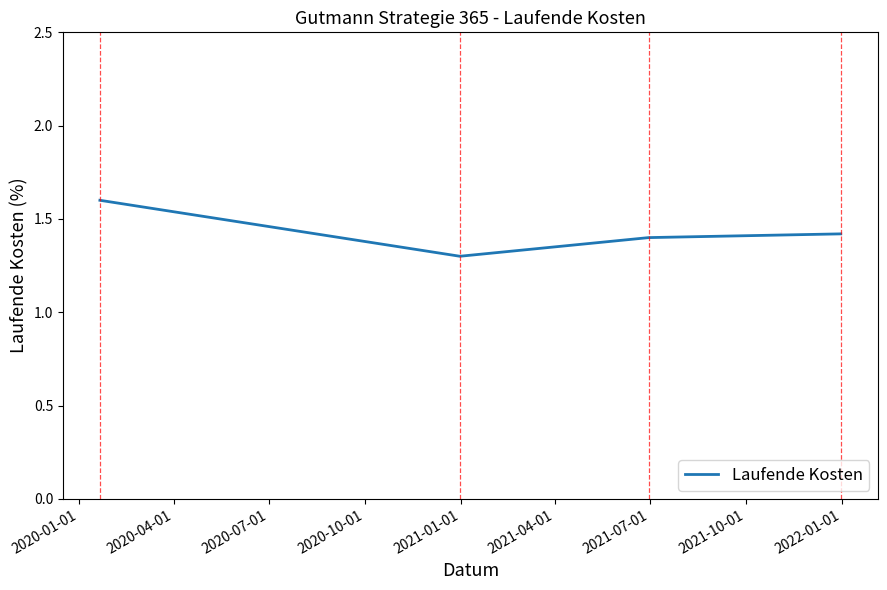

Count the values in the range 1 to 2.

4